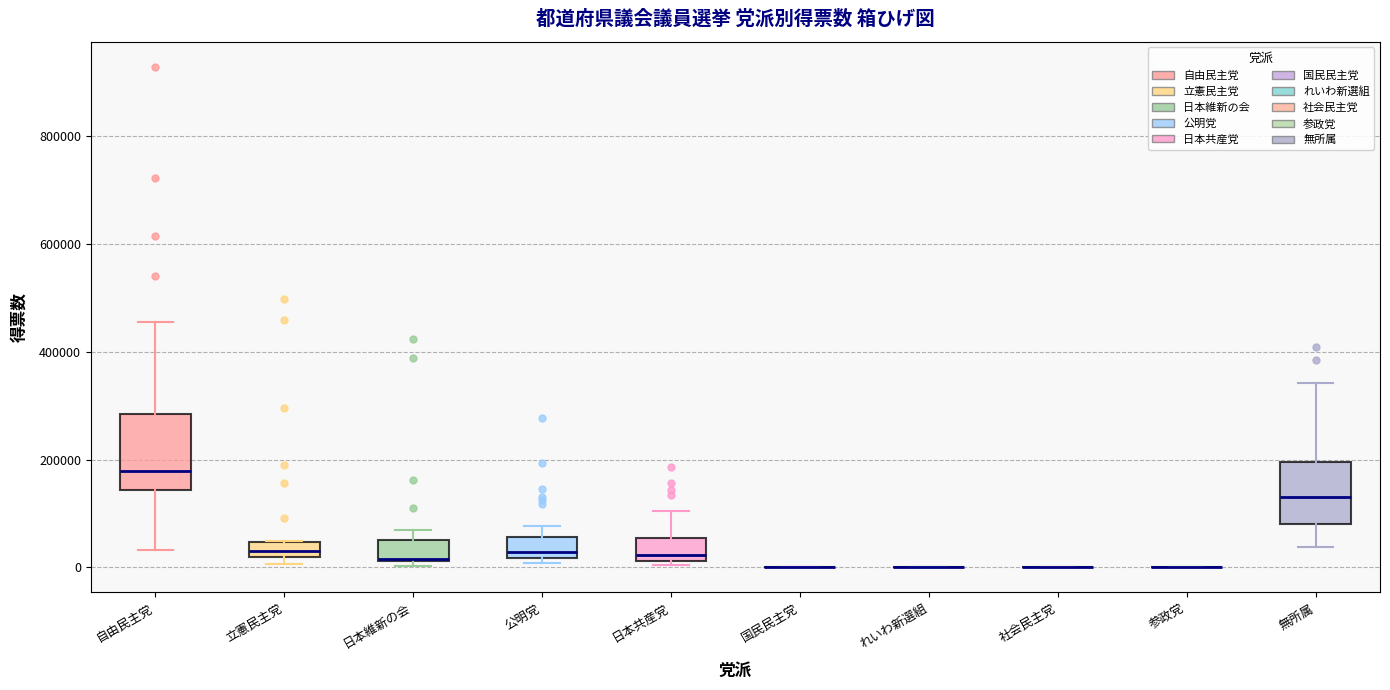

Which box is the tallest, from its lower edge to its upper edge?

自由民主党